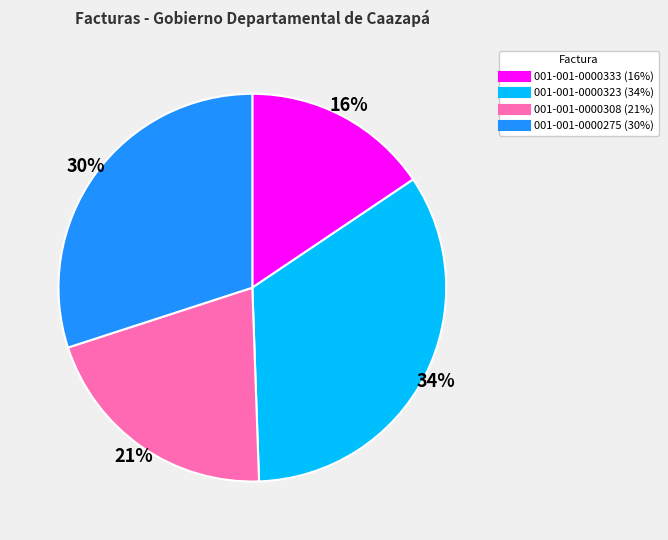

What percentage is the 001-001-0000308 slice, to the nearest percent?

21%